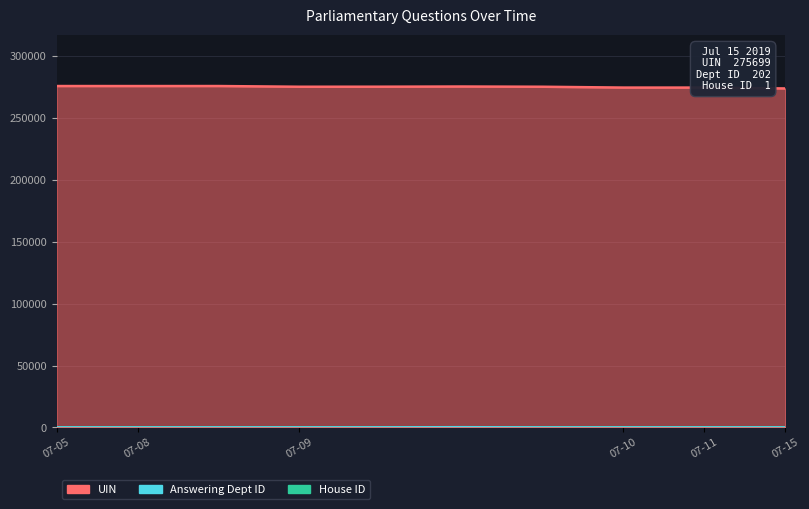

At which label does Answering Dept ID reach its peak?

2019-07-09